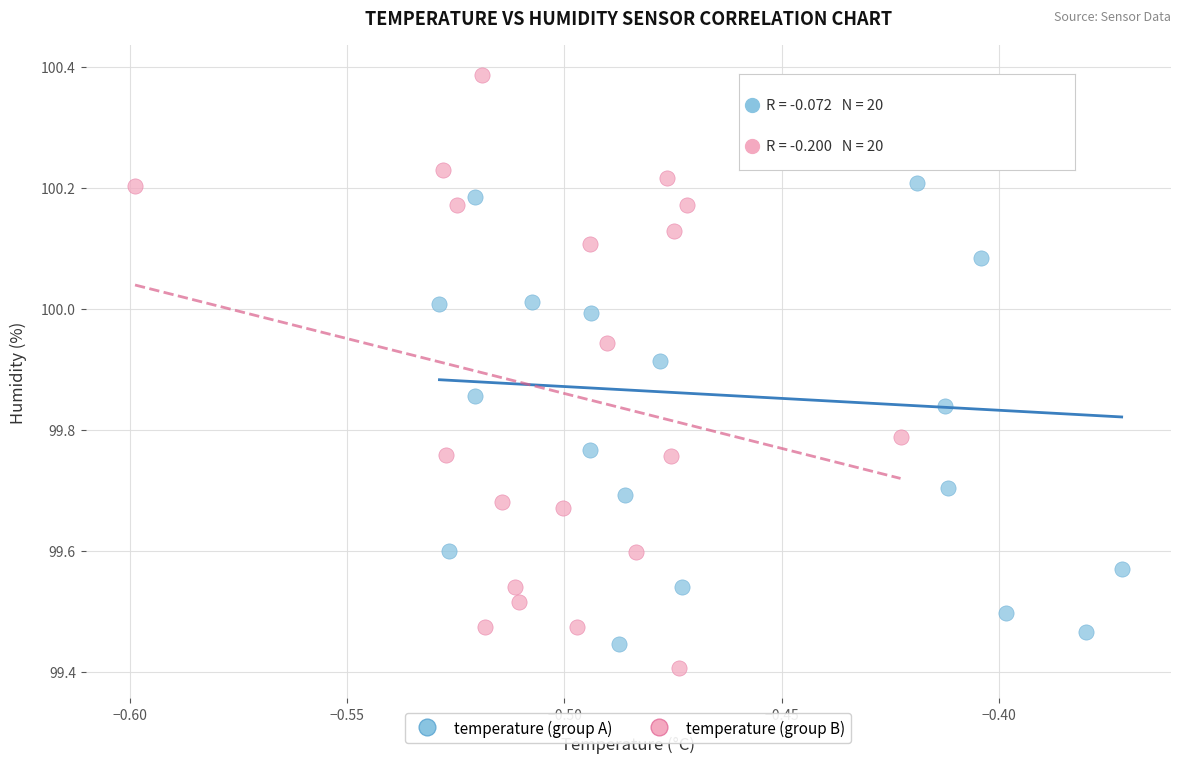

What are all the series names shown in the legend?

temperature (group A), temperature (group B)